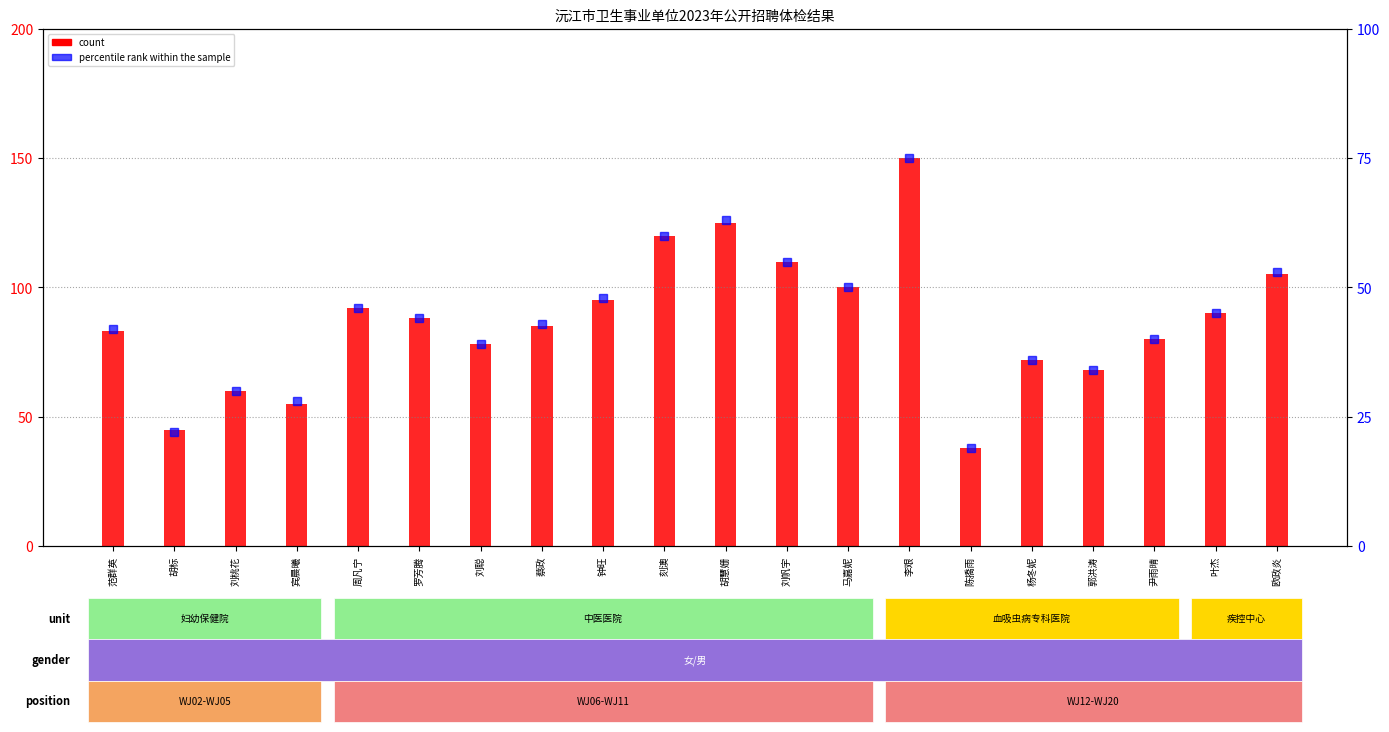

What is the difference between the maximum and second lowest values in the count series?

105